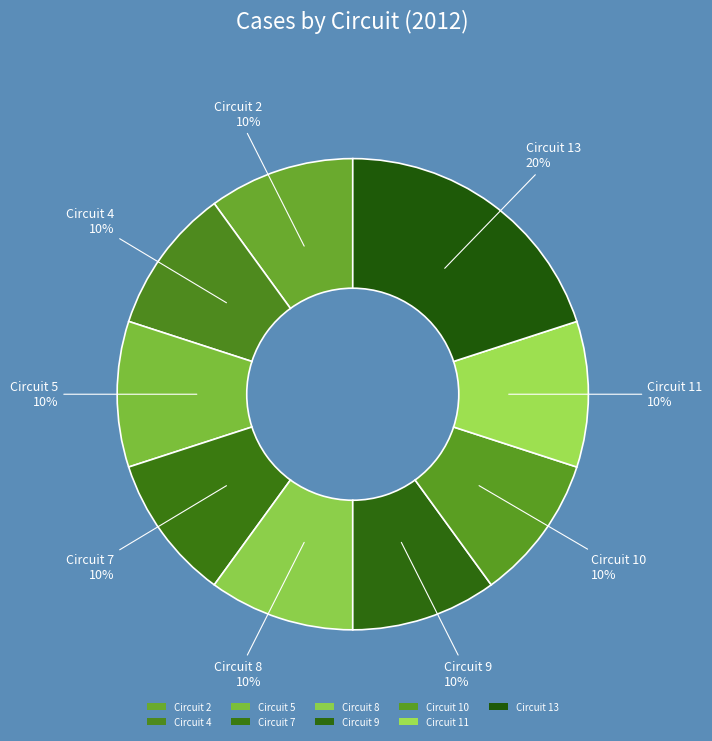

Count the number of slices in the pie.

9